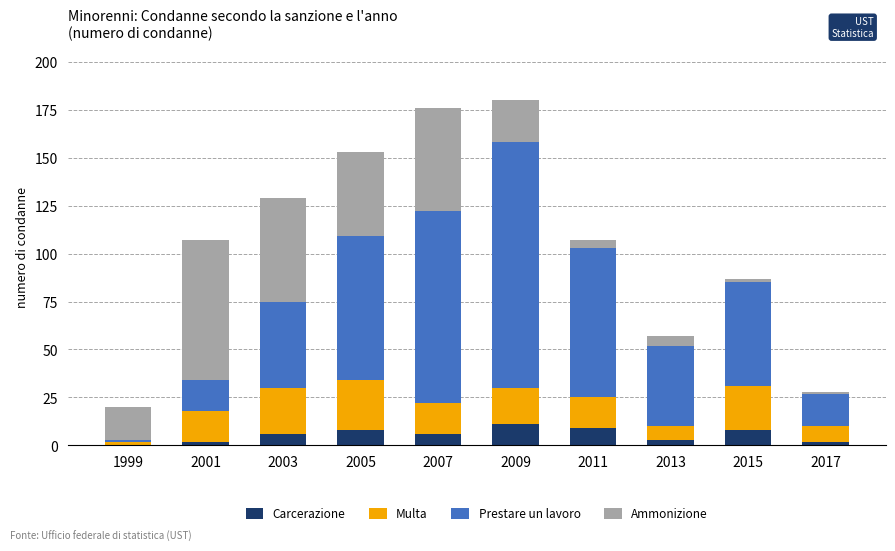

The Carcerazione series shows 6 at 2003. True or false?

True